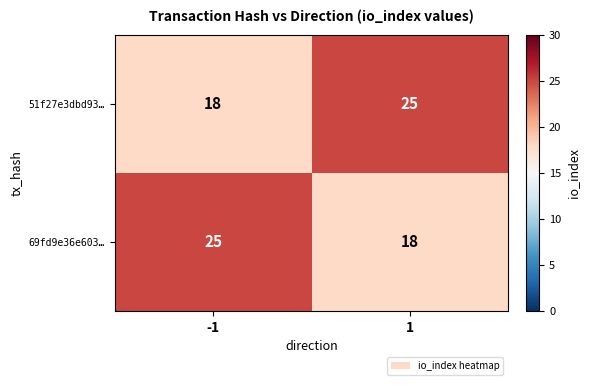

What is the approximate value of 51f27e3dbd93… at 1?

25